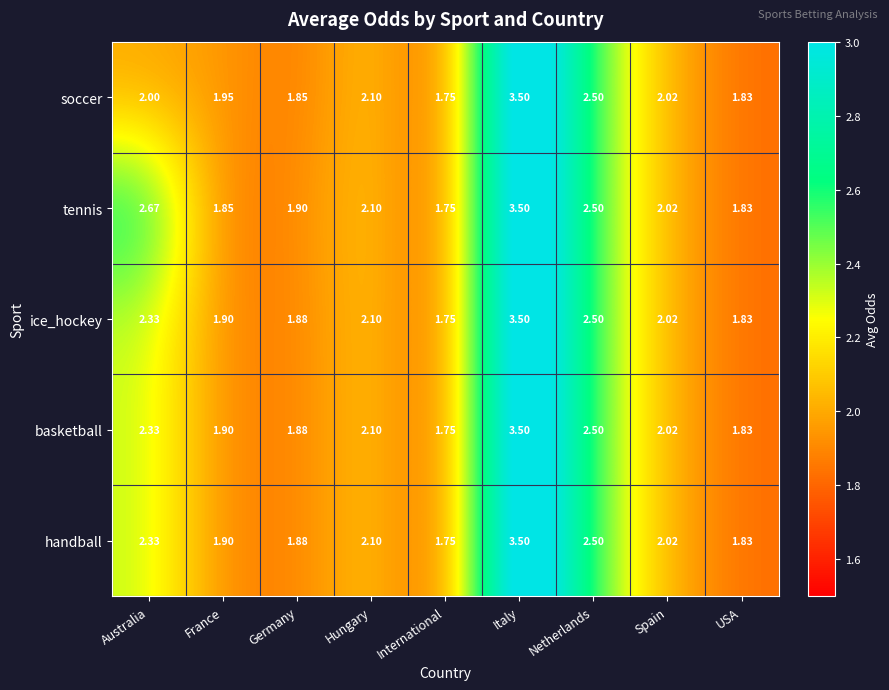

Rank the categories by tennis value from lowest to highest.

International, USA, France, Germany, Spain, Hungary, Netherlands, Australia, Italy